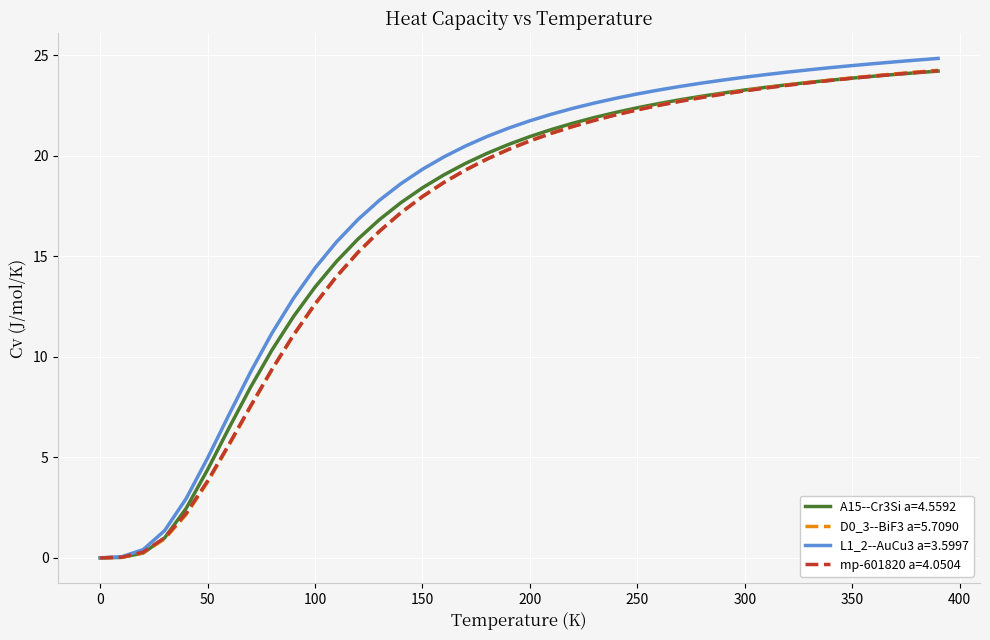

What is the greatest value displayed?

24.9